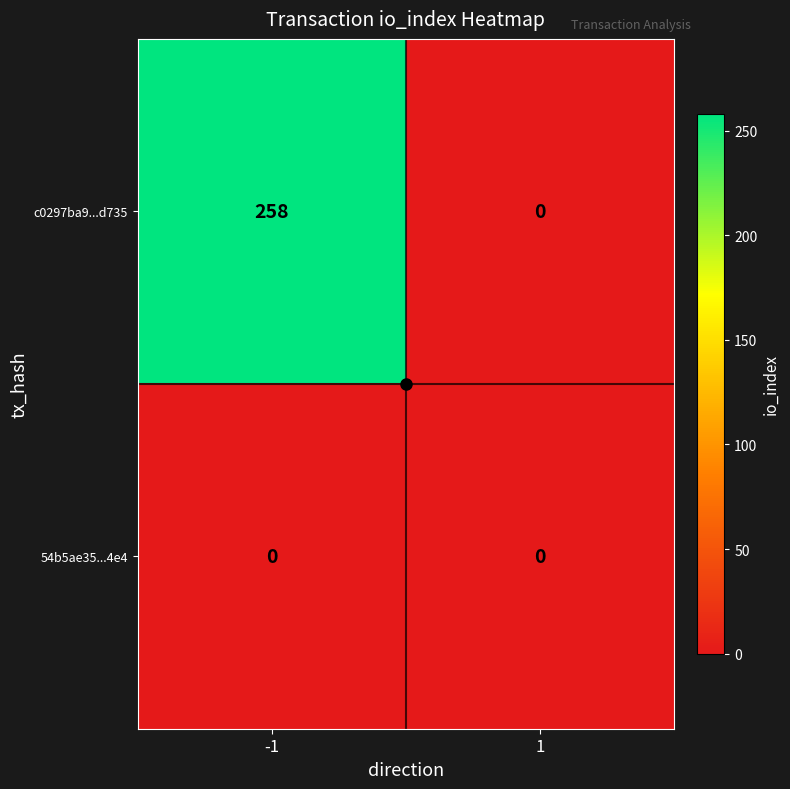

What is the approximate value of c0297ba9...d735 at -1?

258